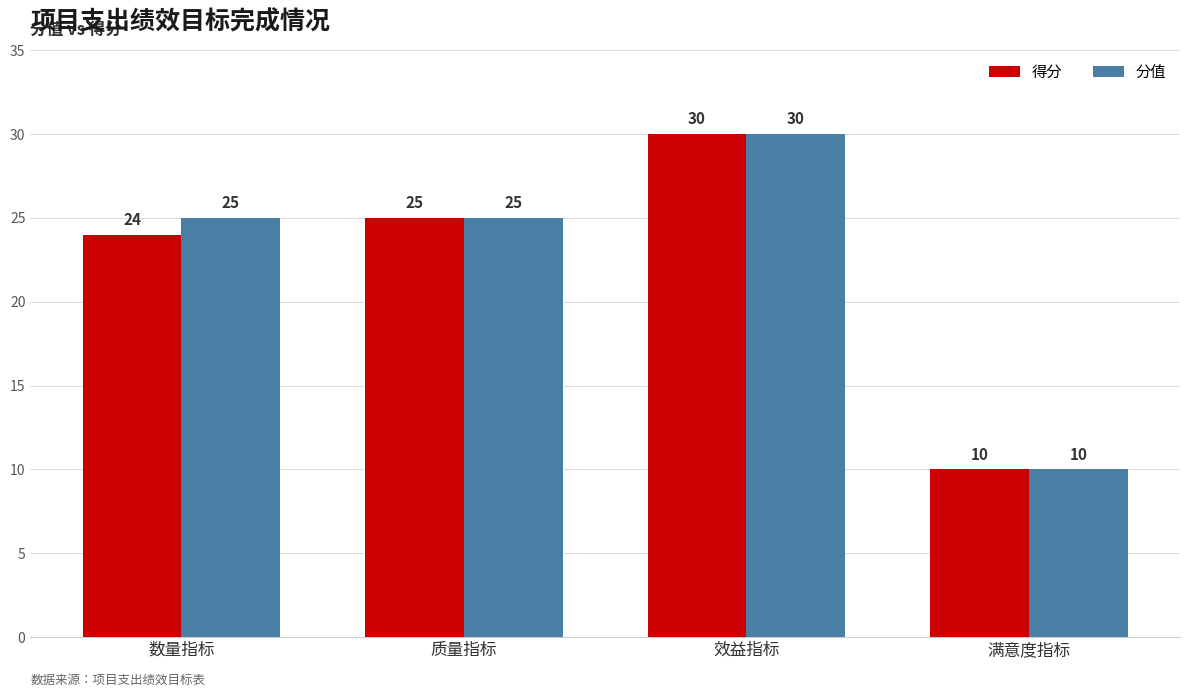

What is the label of the 2nd bar from the left?

质量指标